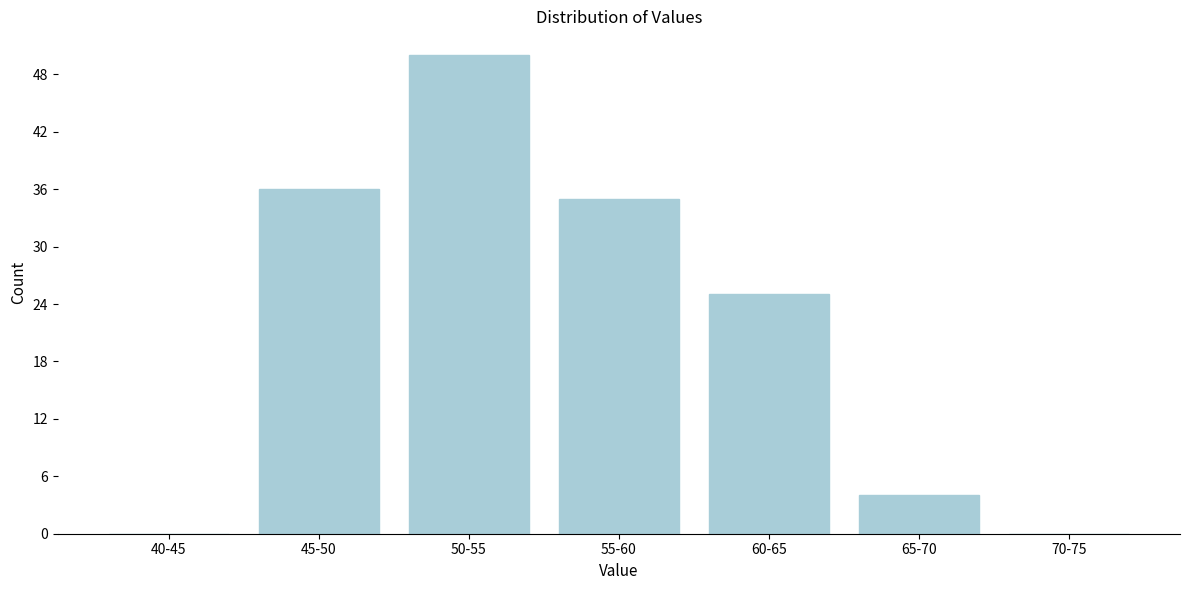

Reading left to right, what are all the values shown in this chart?

40-45=0	45-50=36	50-55=50	55-60=35	60-65=25	65-70=4	70-75=0